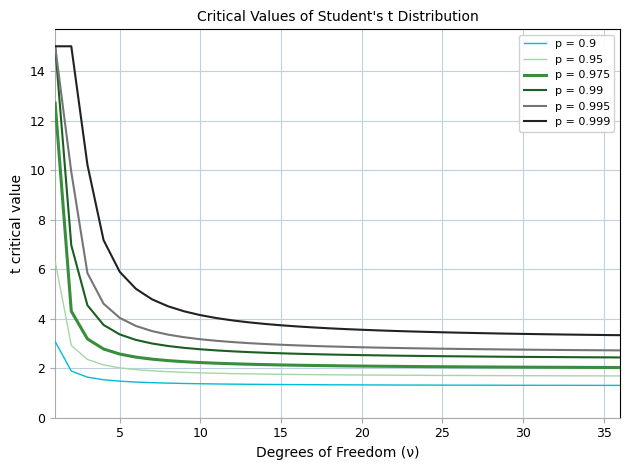

Which series has the largest range (max minus min)?

p = 0.99